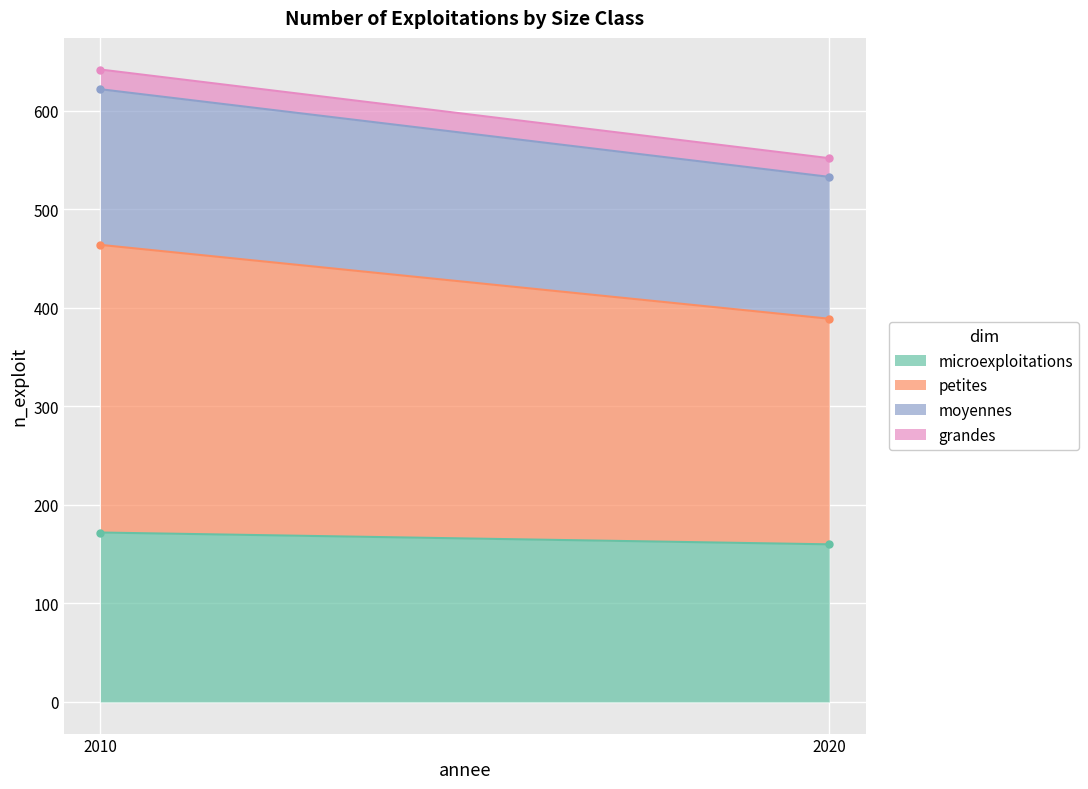

The moyennes series shows 144 at 2020. True or false?

True